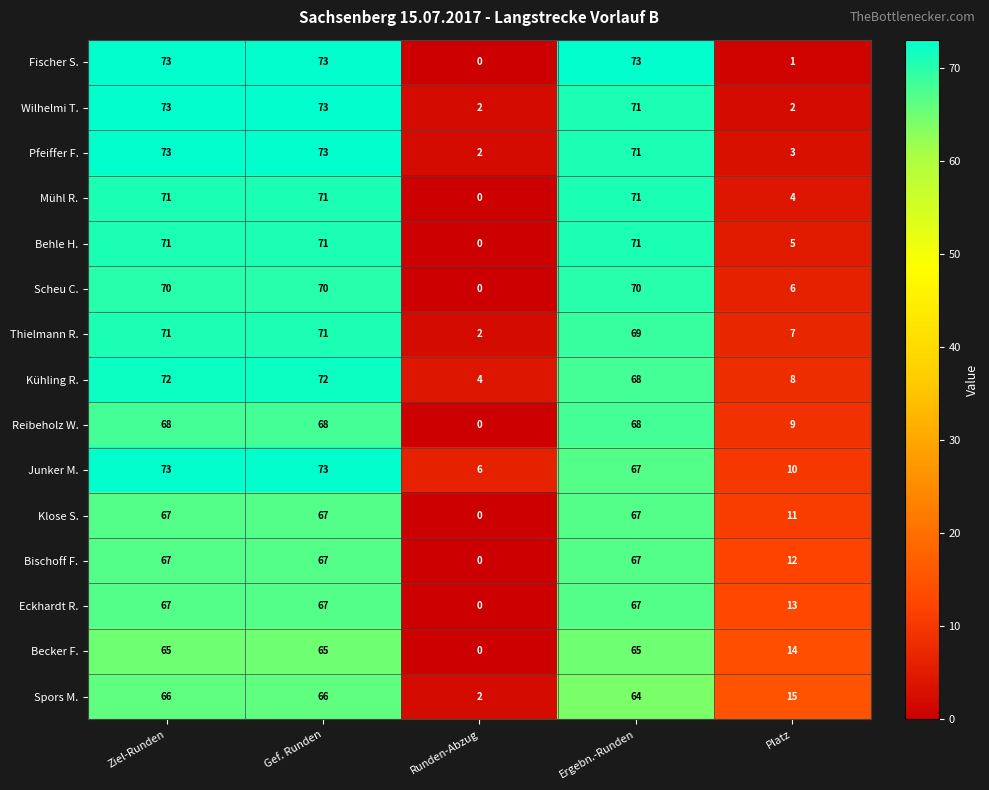

Where is Becker F. nearest to the value 32?

Platz